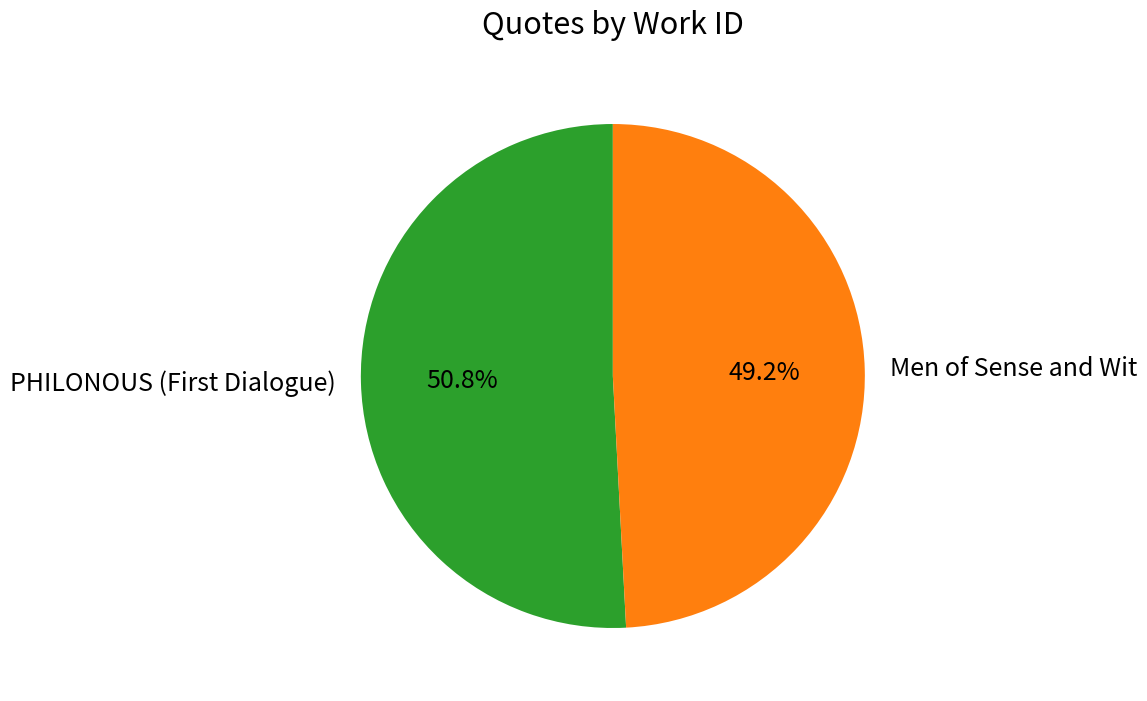

How many segments does this pie chart have?

2